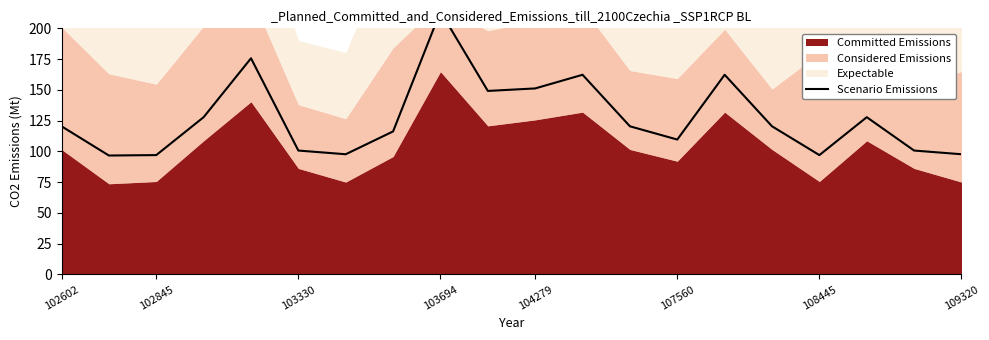

At which label does the data first exceed 120?

102602